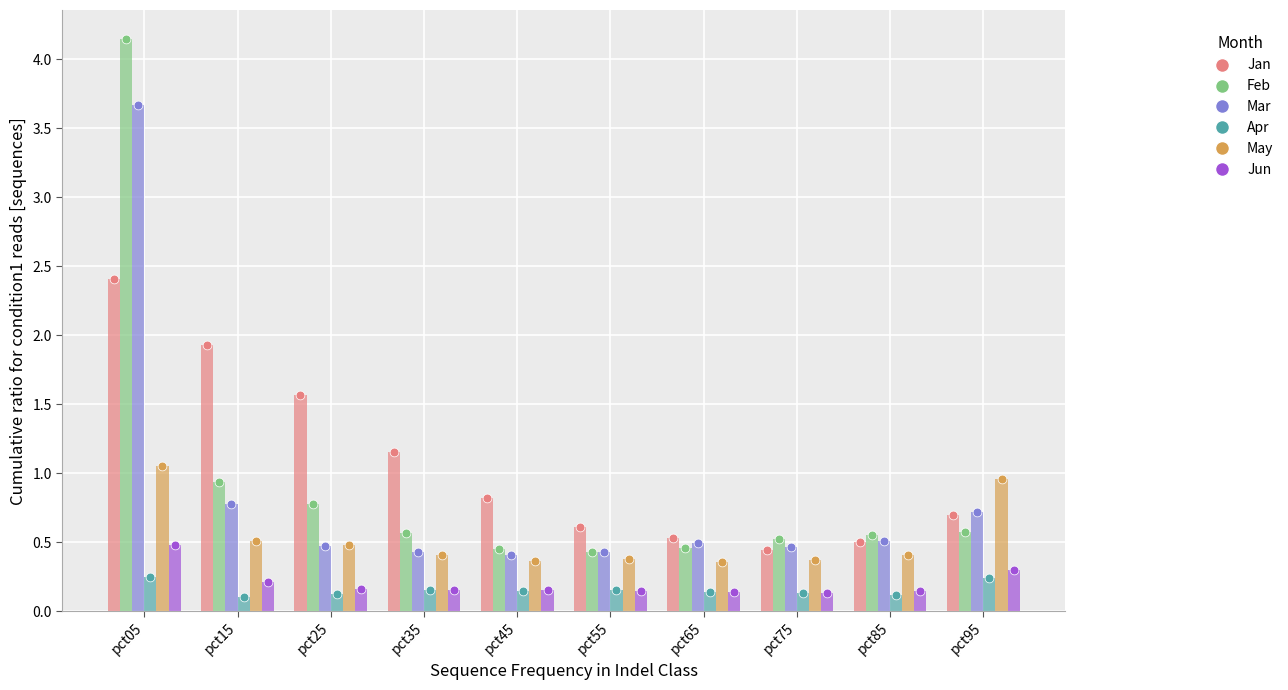

What are all the series names shown in the legend?

Jan, Feb, Mar, Apr, May, Jun